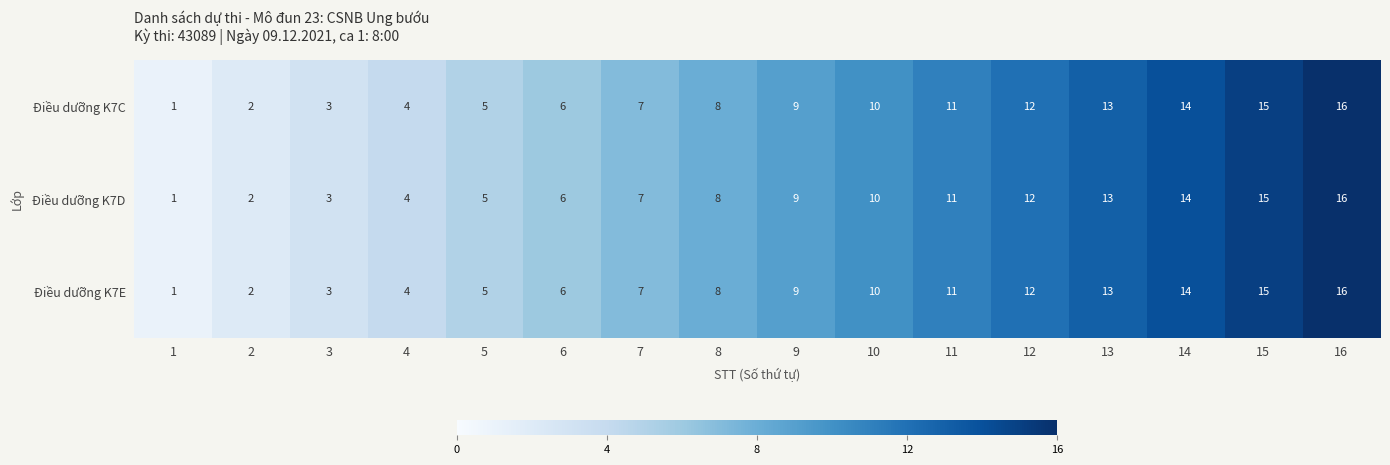

At which category is the sum across all series the highest?

16